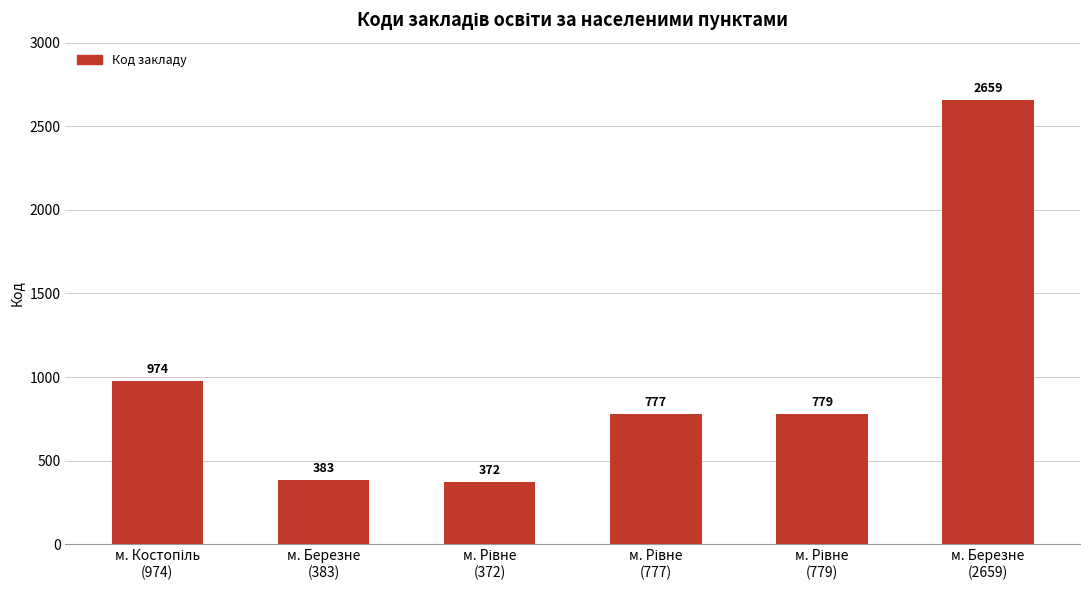

Reading left to right, extract all data points from this chart.

974	383	372	777	779	2659